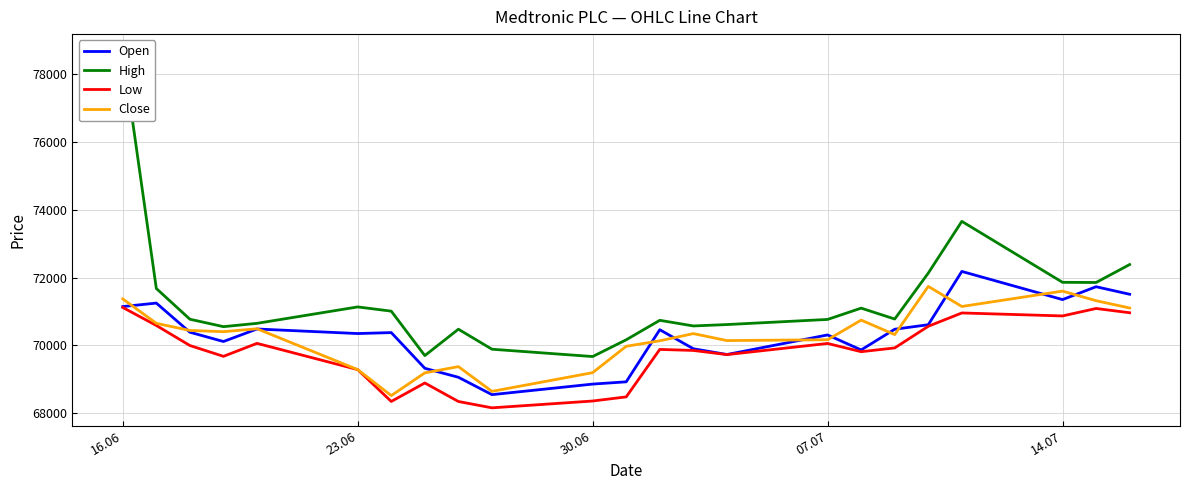

In Close, how many points are lower than both neighbors (excluding endpoints)?

6